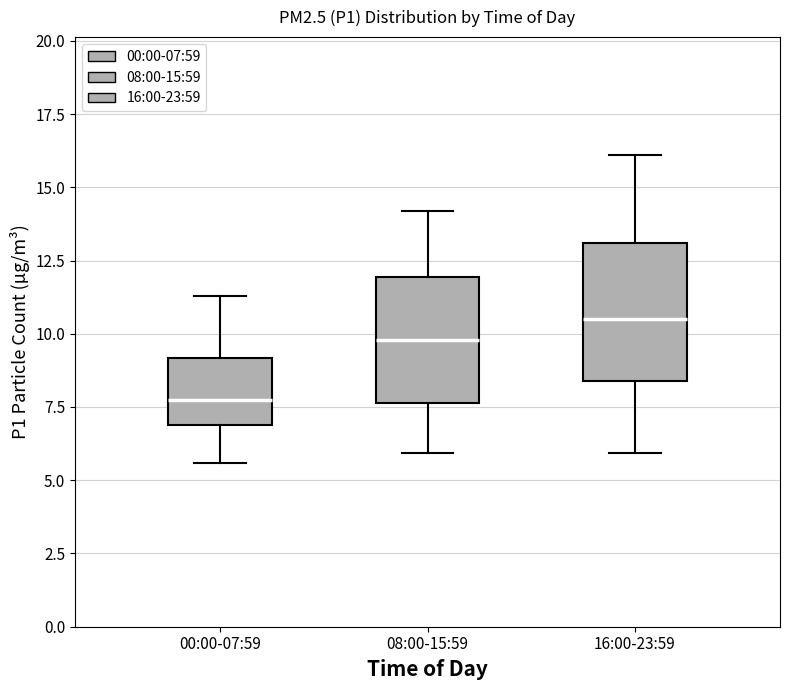

Where is the lower edge of the box for 00:00-07:59 on the y-axis? The values are not printed on the chart, so give them approximately, as read against the axis.

7.0